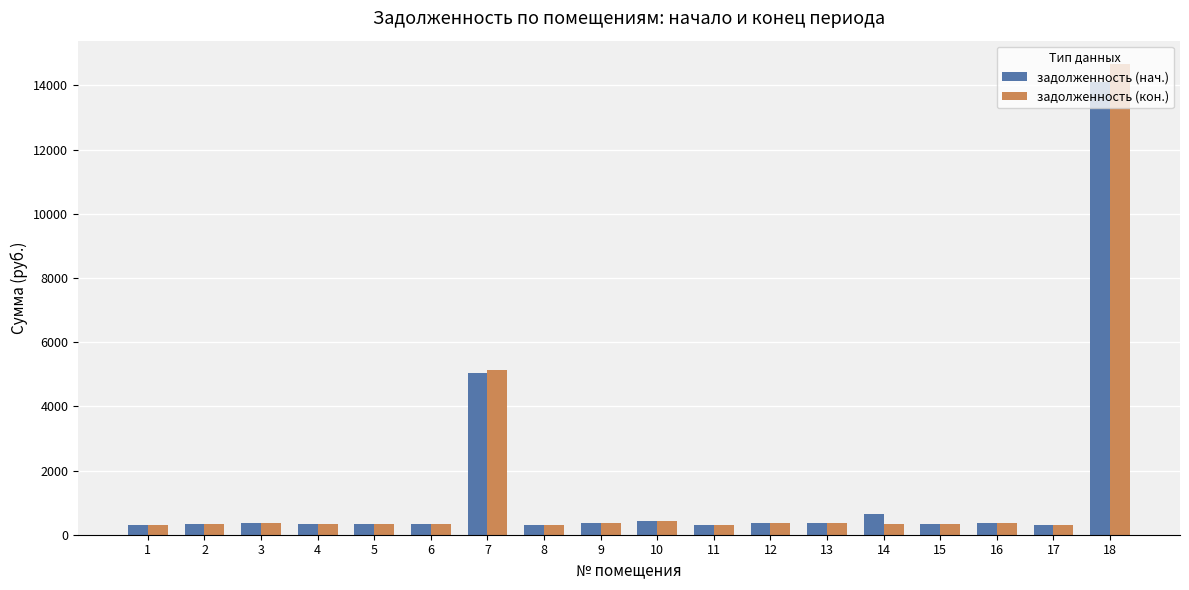

Which series has the widest spread of values?

задолженность (кон.)